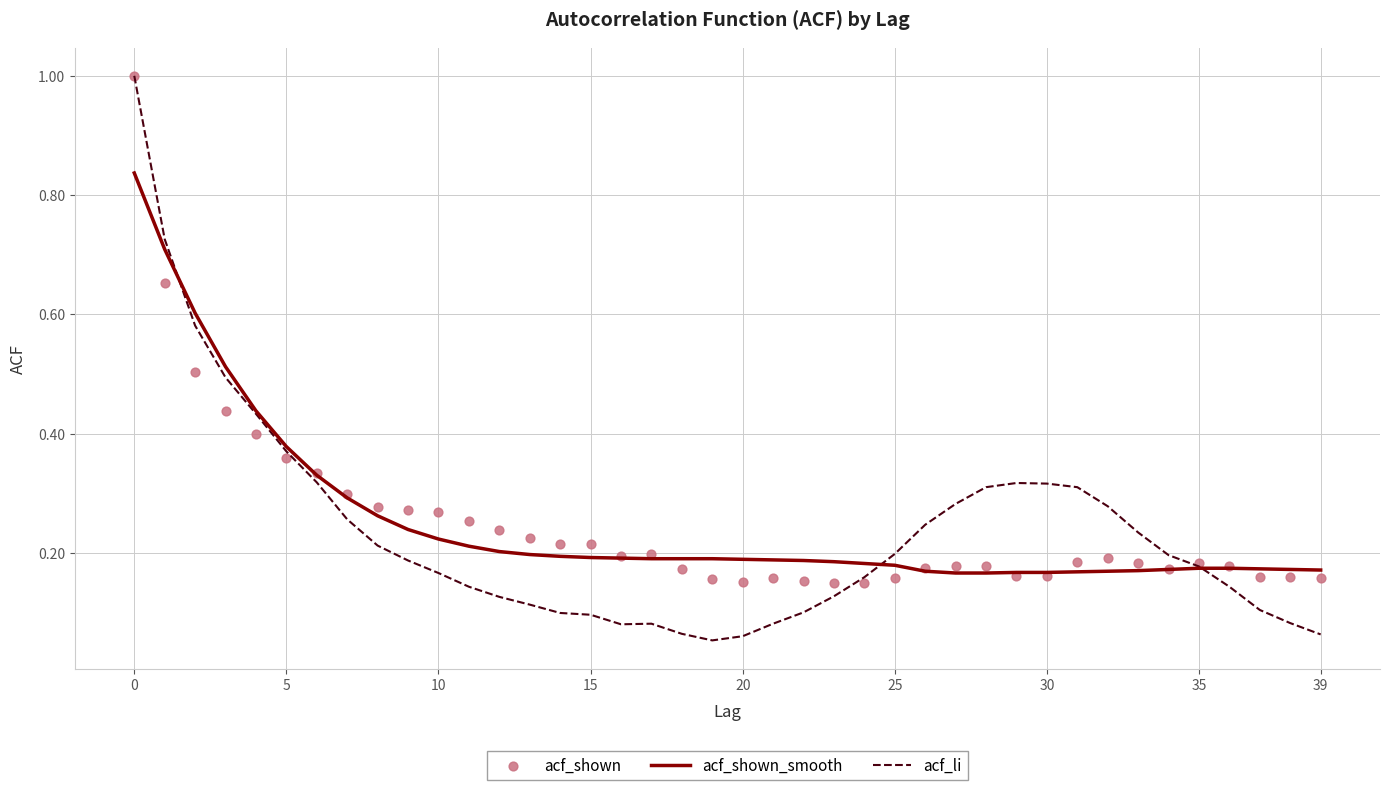

At how many categories does at least one series exceed 0?

40